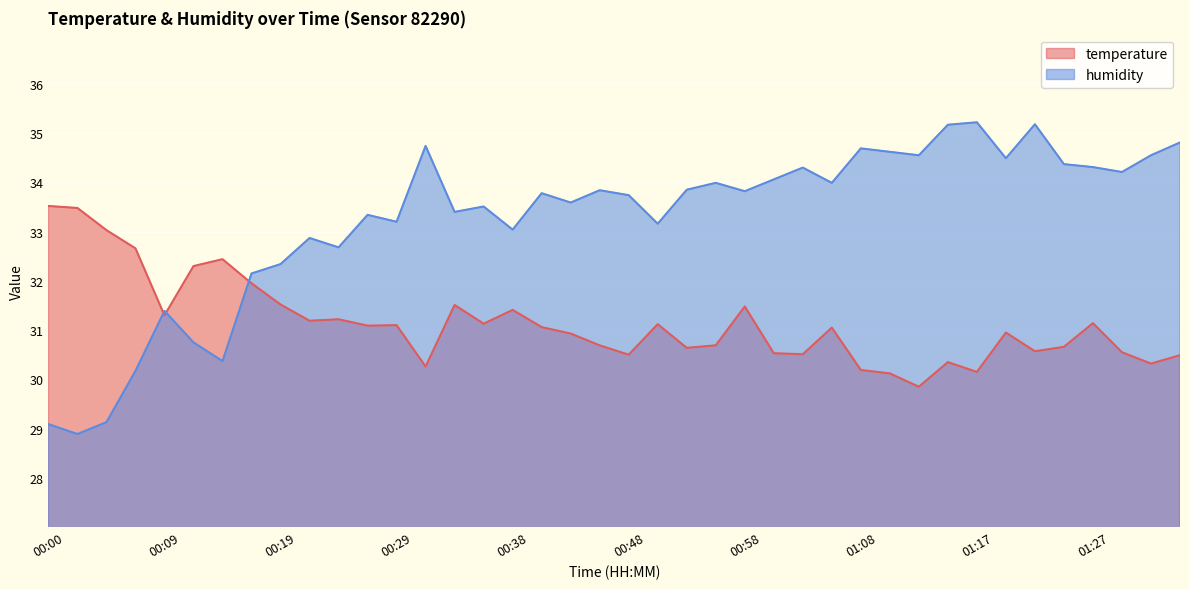

Is it true that humidity equals 29.1 at 00:00?

True